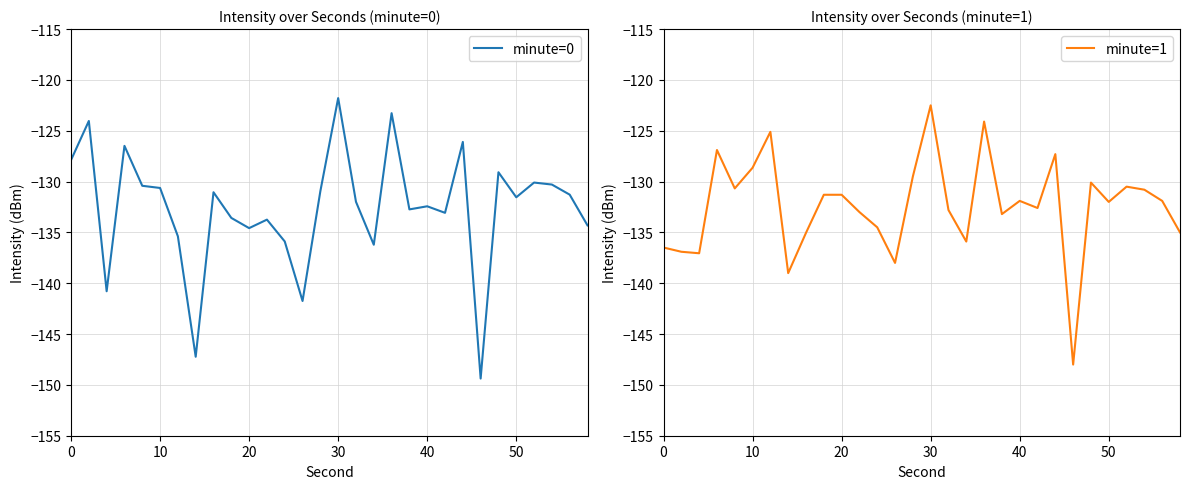

Reading left to right, transcribe all the data shown in this chart.

minute=0: -127.9	-124.0	-140.8	-126.5	-130.4	-130.6	-135.4	-147.2	-131.1	-133.6	-134.6	-133.7	-135.9	-141.7	-130.9	-121.8	-132.0	-136.2	-123.3	-132.7	-132.4	-133.1	-126.1	-149.4	-129.1	-131.5	-130.1	-130.3	-131.3	-134.3
minute=1: -136.5	-136.9	-137.1	-126.9	-130.7	-128.6	-125.1	-139.0	-135.0	-131.3	-131.3	-133.0	-134.5	-138.0	-129.5	-122.5	-132.8	-135.9	-124.1	-133.2	-131.9	-132.6	-127.3	-148.0	-130.1	-132.0	-130.5	-130.8	-131.9	-135.0